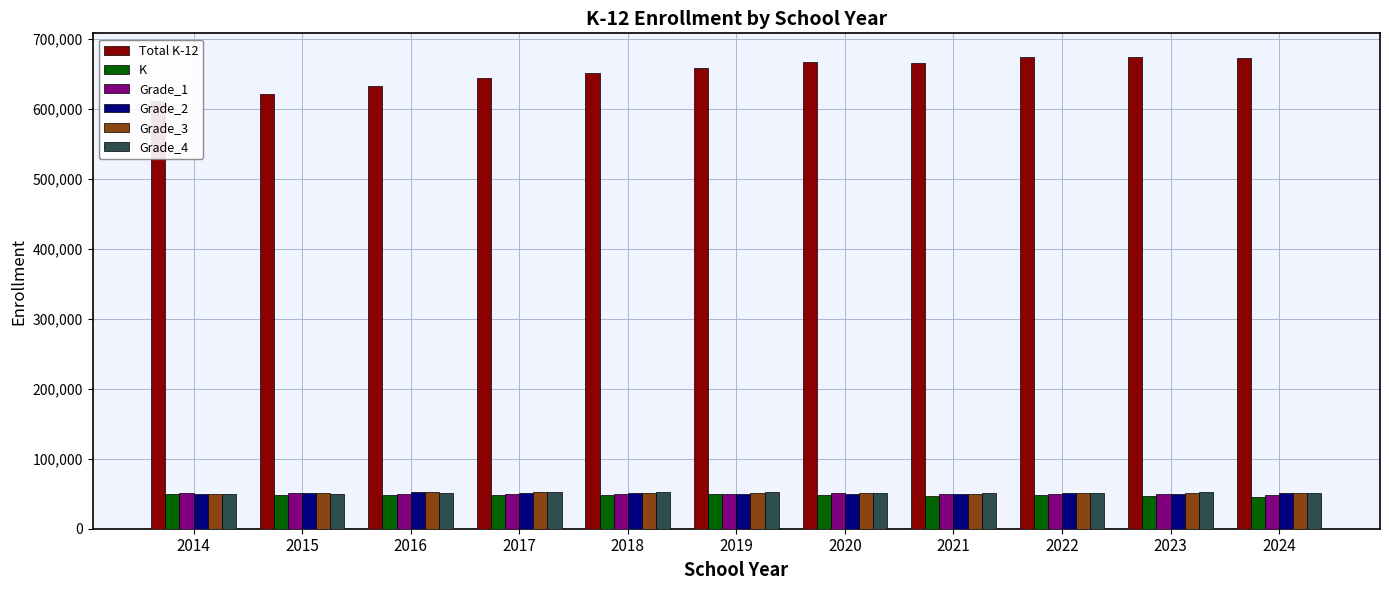

Reading left to right, extract all data points from this chart.

Total K-12: 612088	621748	633461	644004	651796	658952	666858	665306	674351	674650	672662
K: 50363	48859	48327	48242	47605	49081	48789	46874	48744	46655	45217
Grade_1: 51424	51431	50322	49981	49812	49081	50699	49242	49624	50346	48138
Grade_2: 50205	51511	51900	51083	50447	50325	49739	50080	50471	50347	50871
Grade_3: 49050	50439	52167	52524	51665	50943	50959	49453	51333	50983	50964
Grade_4: 49042	49198	50956	52855	52995	52161	51673	50687	50501	51981	51386